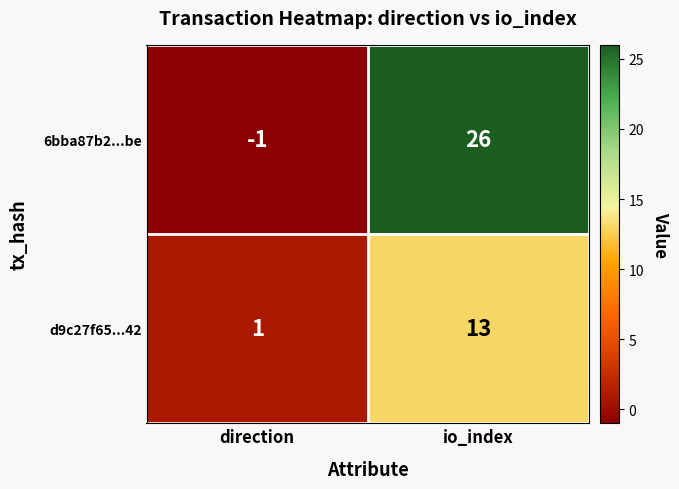

Reading left to right, extract all data points from this chart.

6bba87b2...be: direction=-1	io_index=26
d9c27f65...42: direction=1	io_index=13